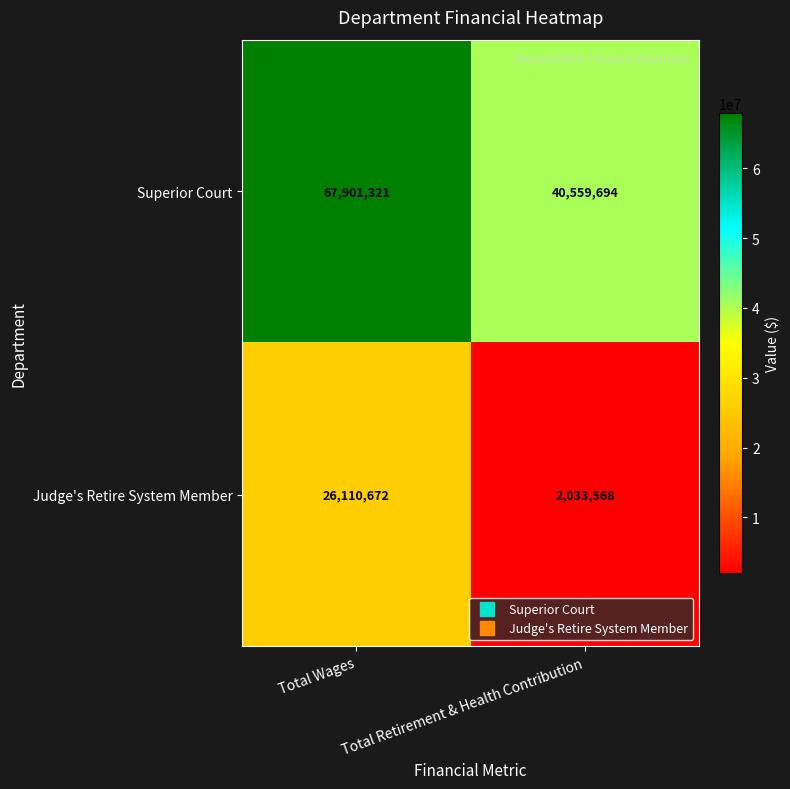

At which category does the chart reach its minimum across all series?

Total Retirement & Health Contribution